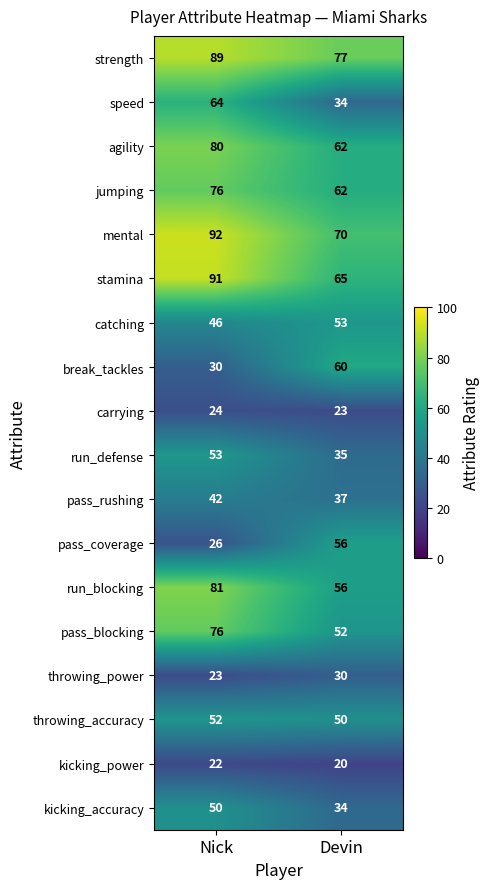

Which category has the lowest value across all series?

Devin